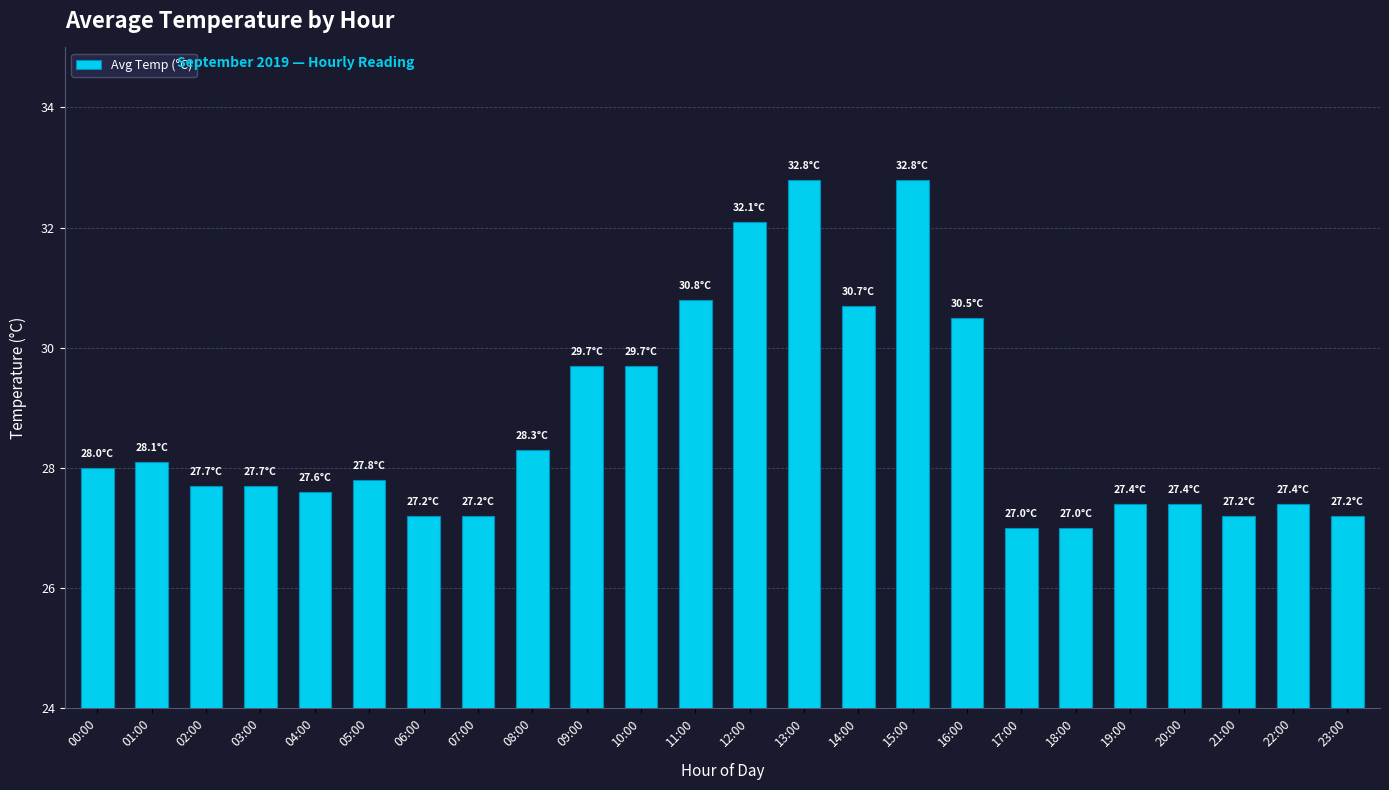

What is the label of the 5th bar from the right?

19:00